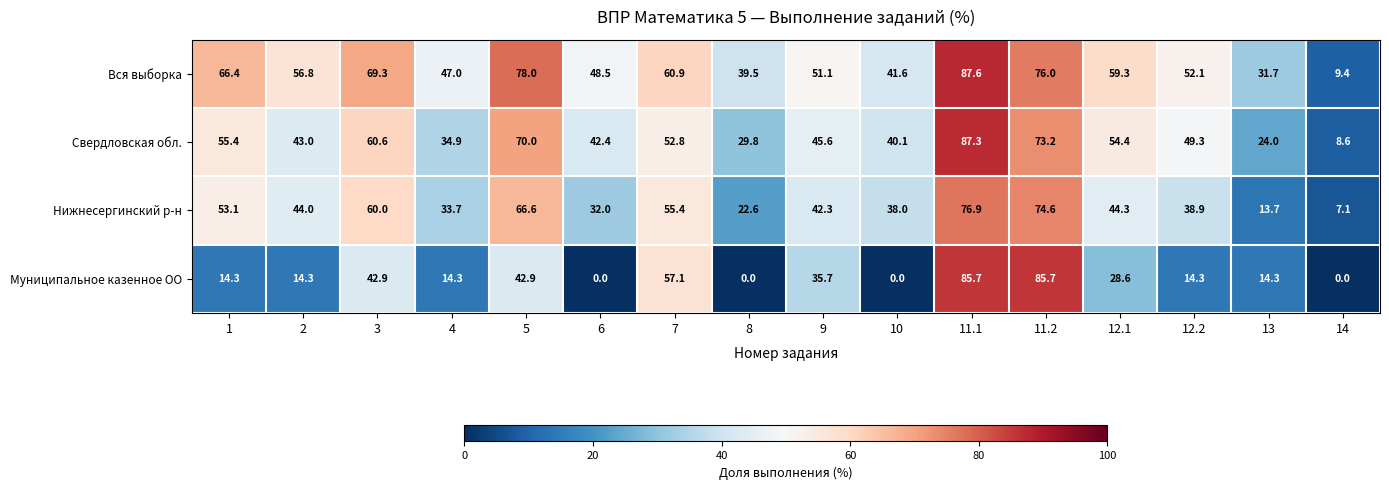

True or false: Свердловская обл. has a value of 60.6 at 3.

True